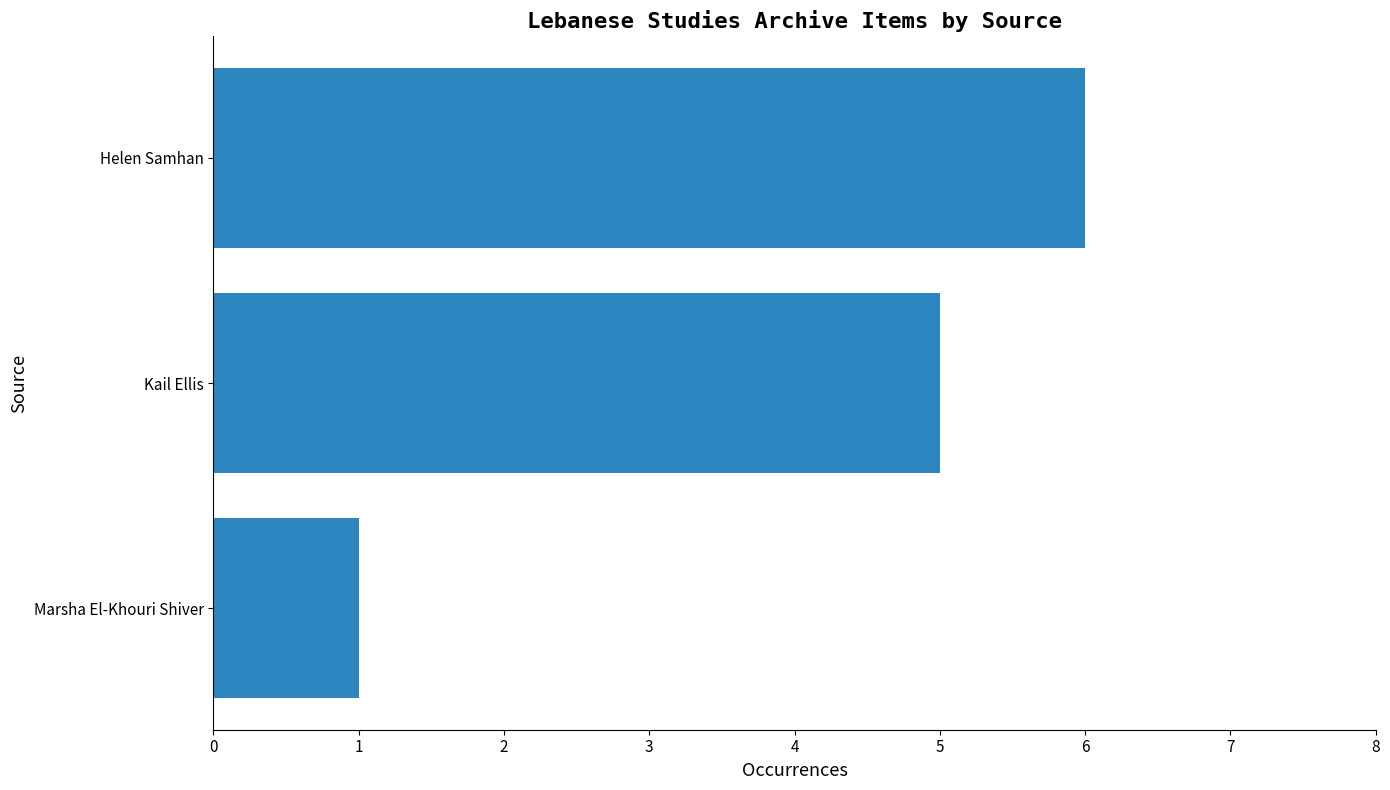

What is the approximate value at Helen Samhan?

6